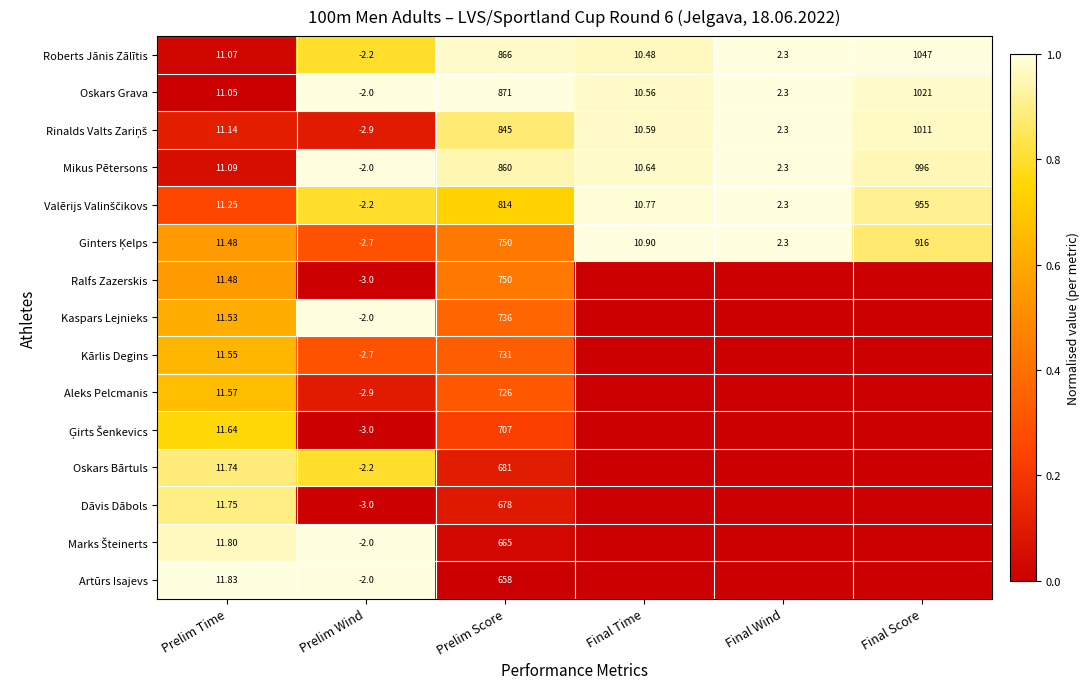

Is the value of Oskars Grava at Final Score greater than the value of Dāvis Dābols at Prelim Time?

Yes